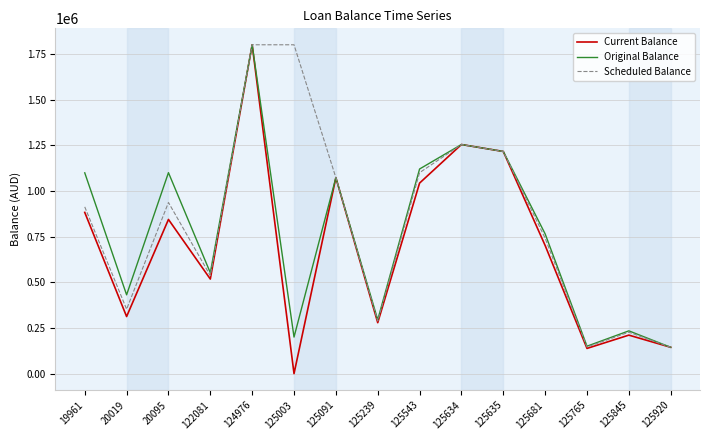

Which series changed the most between 20095 and 125003?

Original Balance